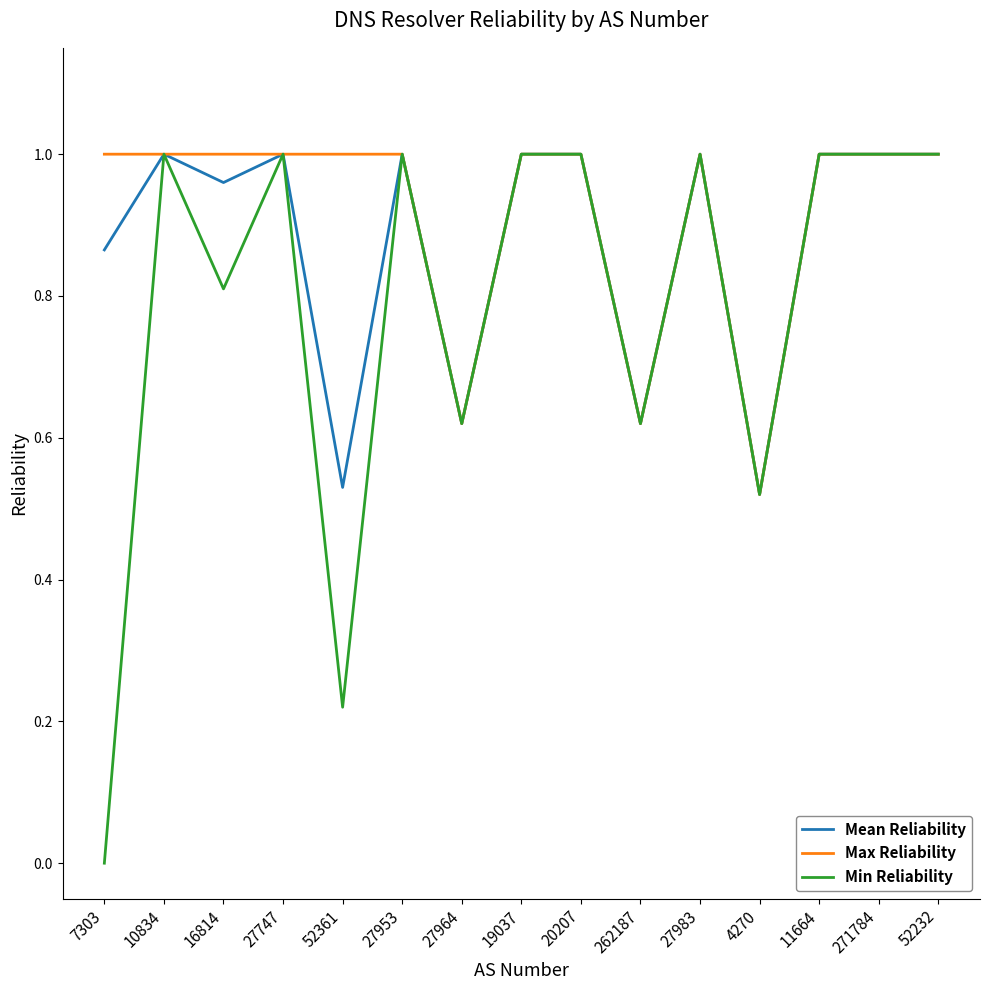

At which label does Min Reliability reach its minimum?

7303